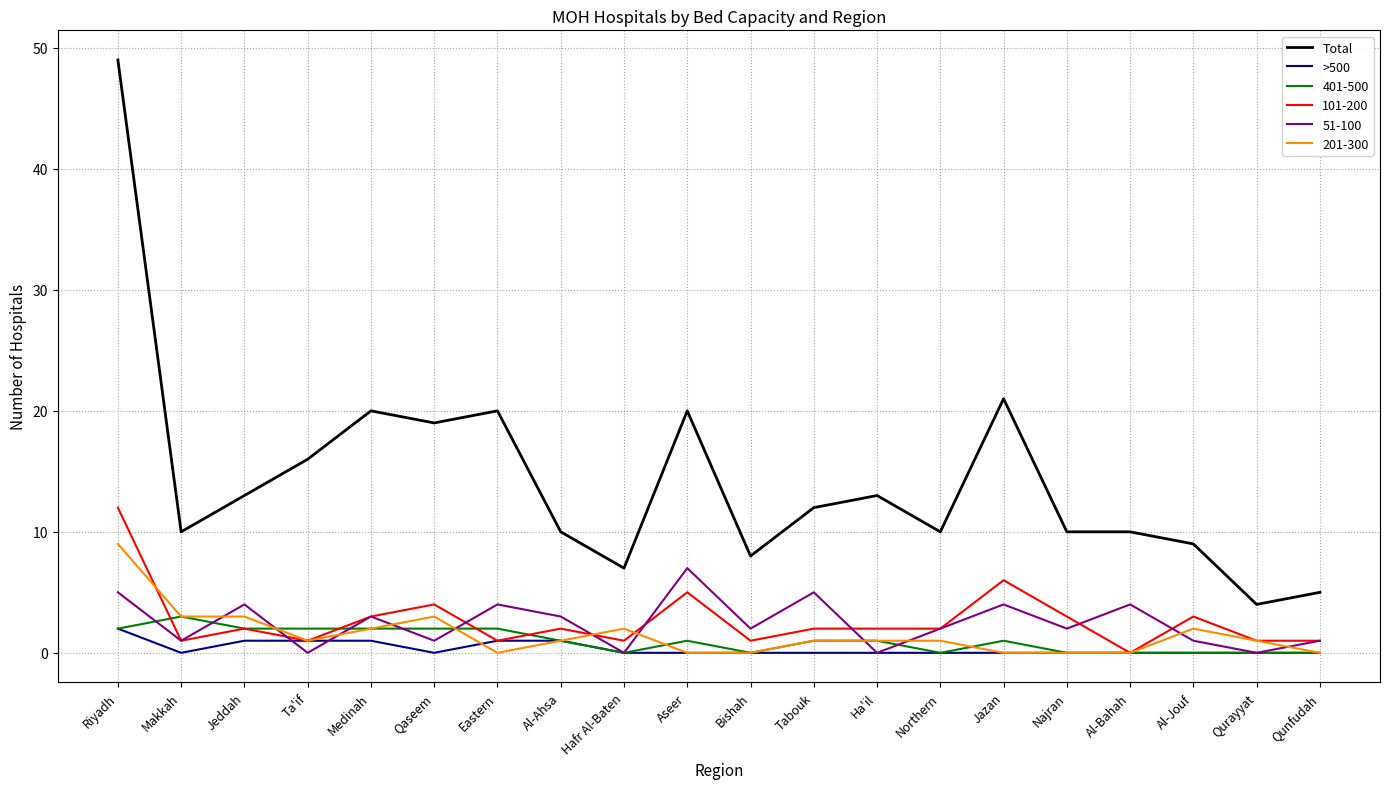

How many lines are shown in the chart?

6